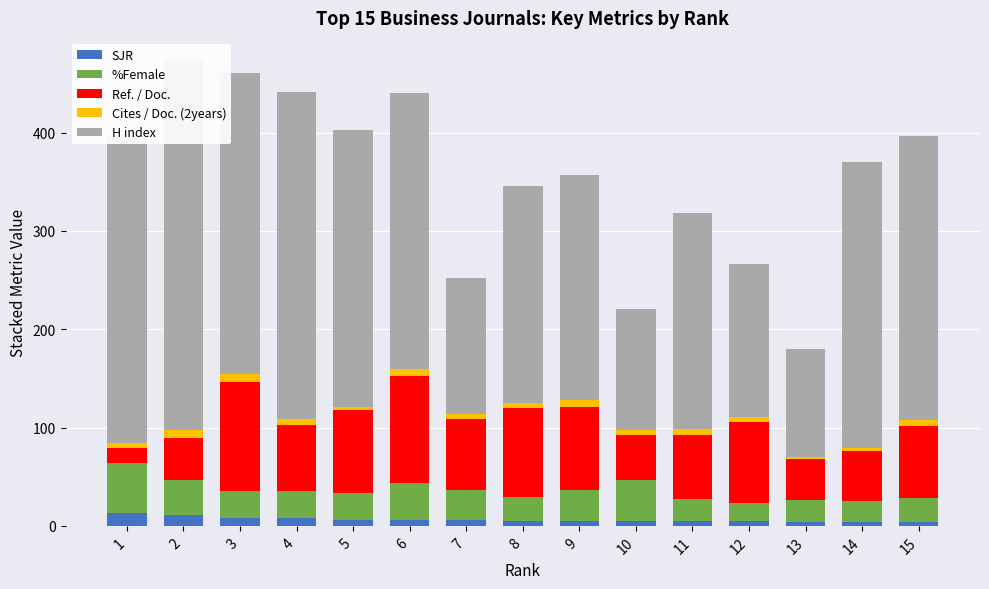

Between 6 and 13, which series saw the biggest shift?

H index